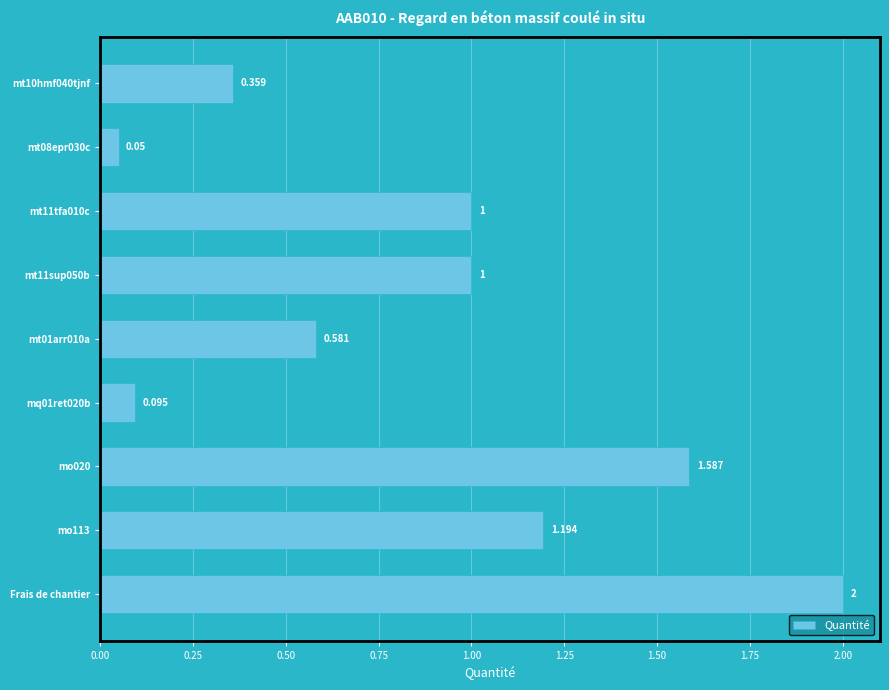

Which category has the highest value across all series?

Frais de chantier